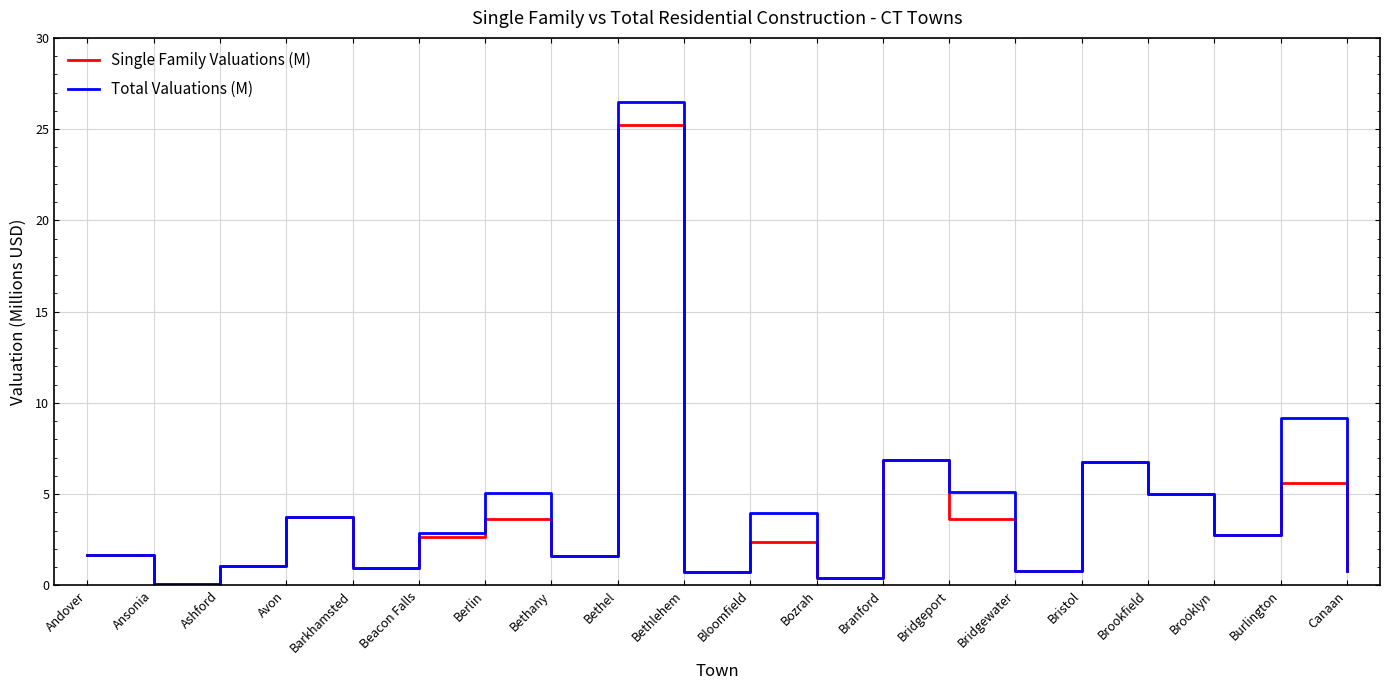

List the series in order of their peak value, highest first.

Total Valuations (M), Single Family Valuations (M)